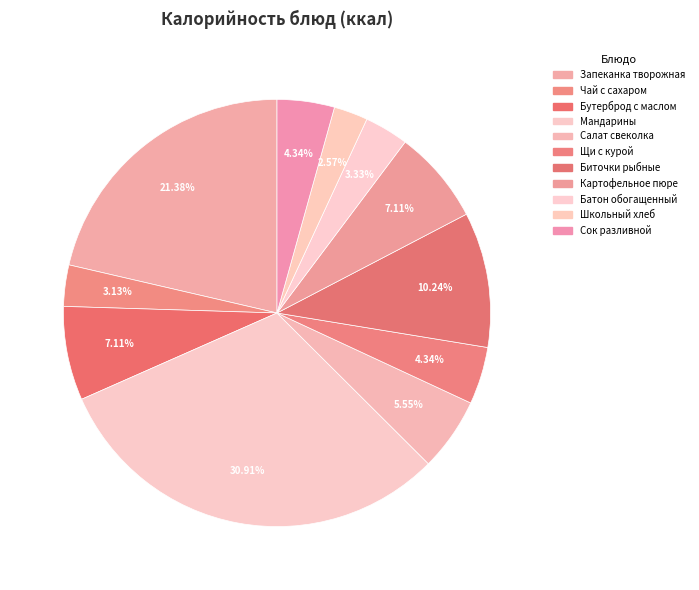

How many segments does this pie chart have?

11